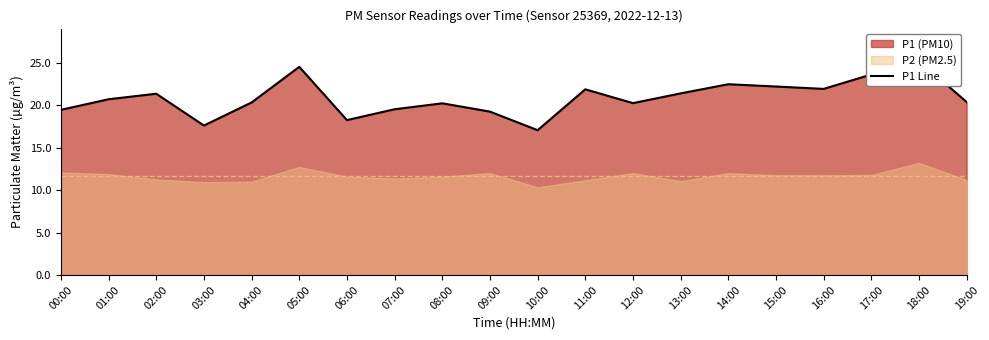

At which label does the data first exceed 20?

01:00